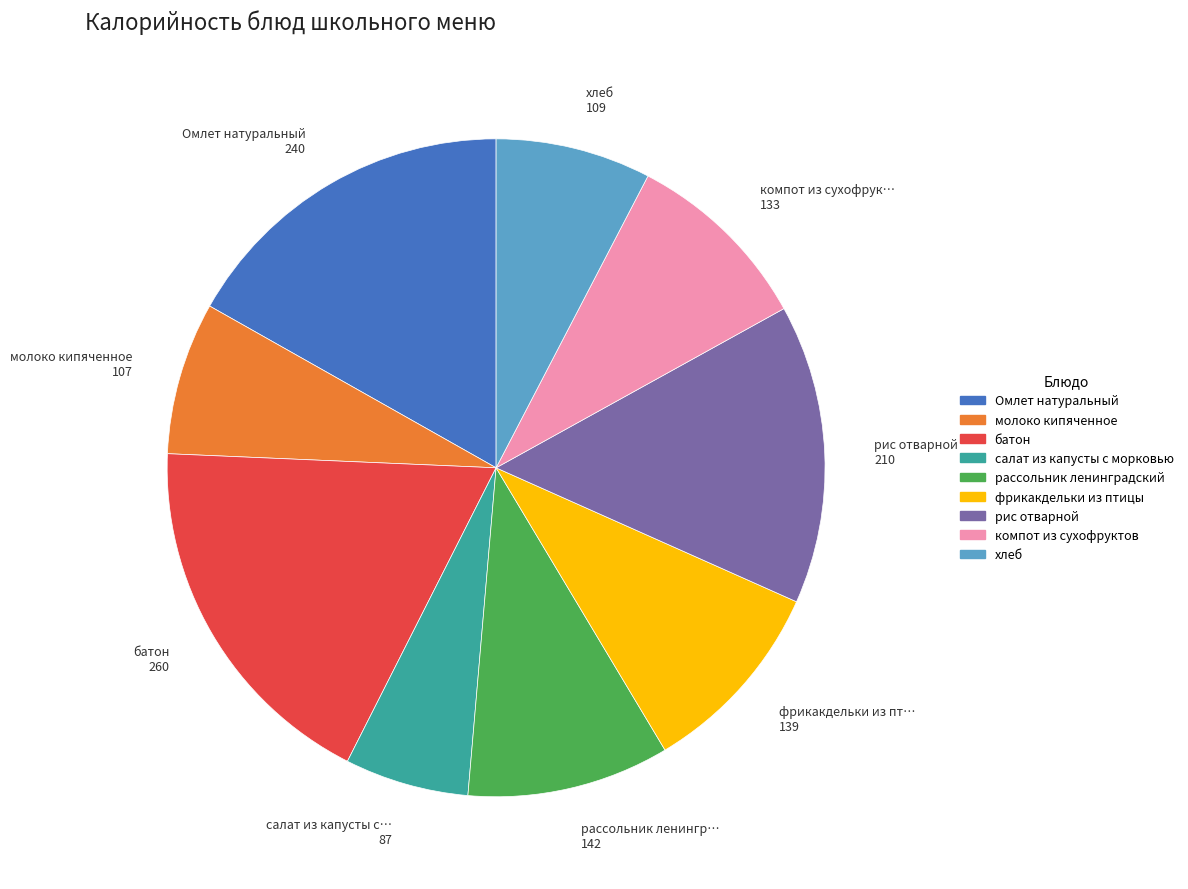

Do салат из капусты с морковью and молоко кипяченное together represent more than half of the pie?

No